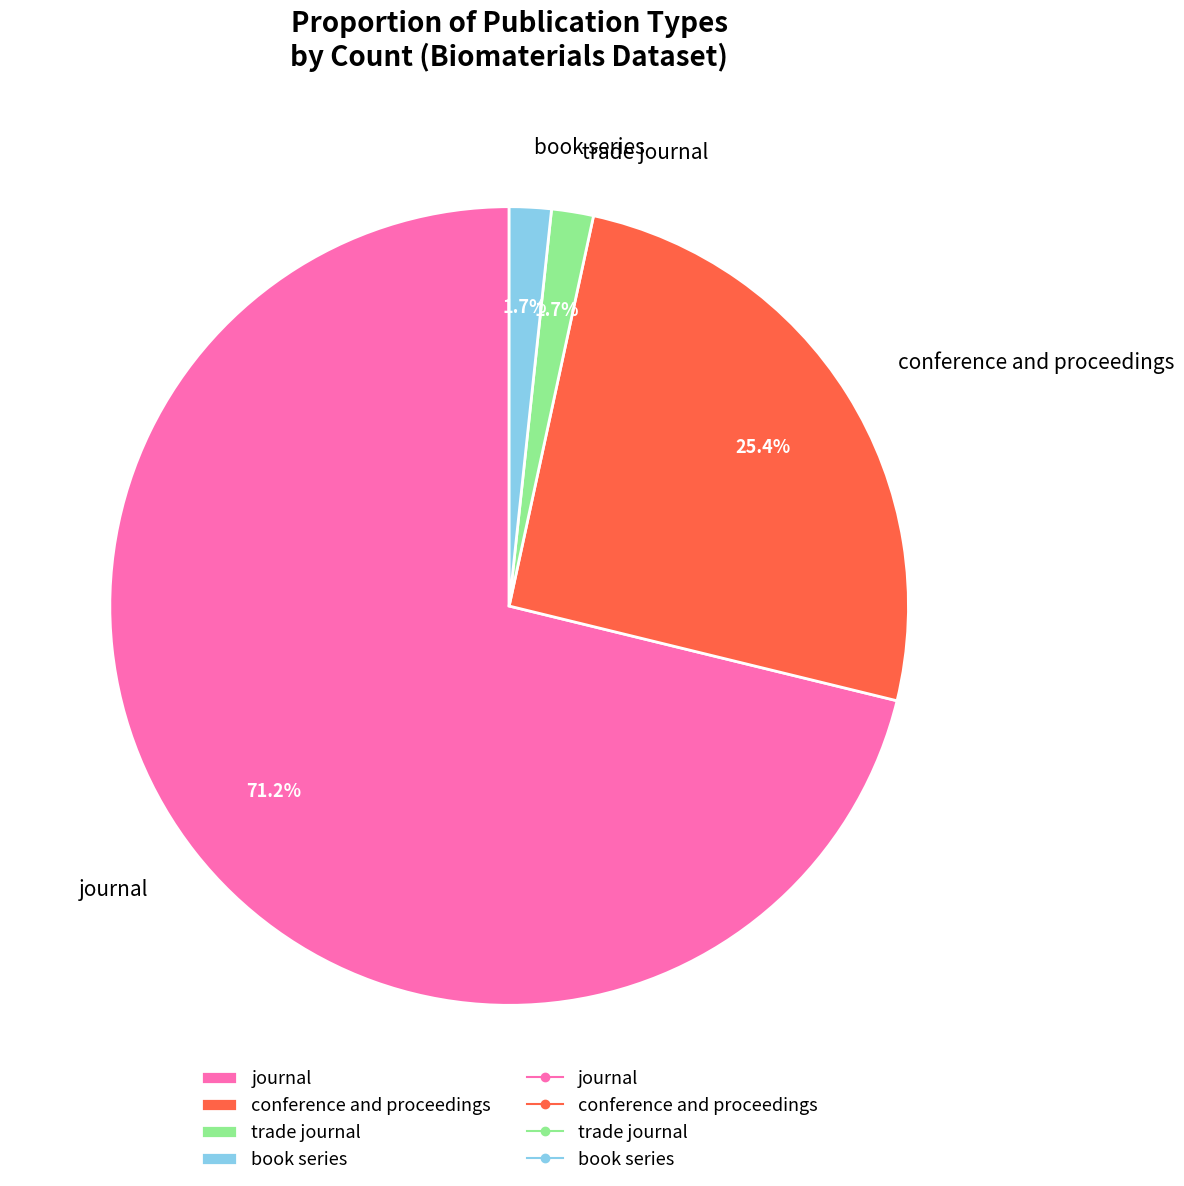

What is the largest slice in the pie chart?

journal